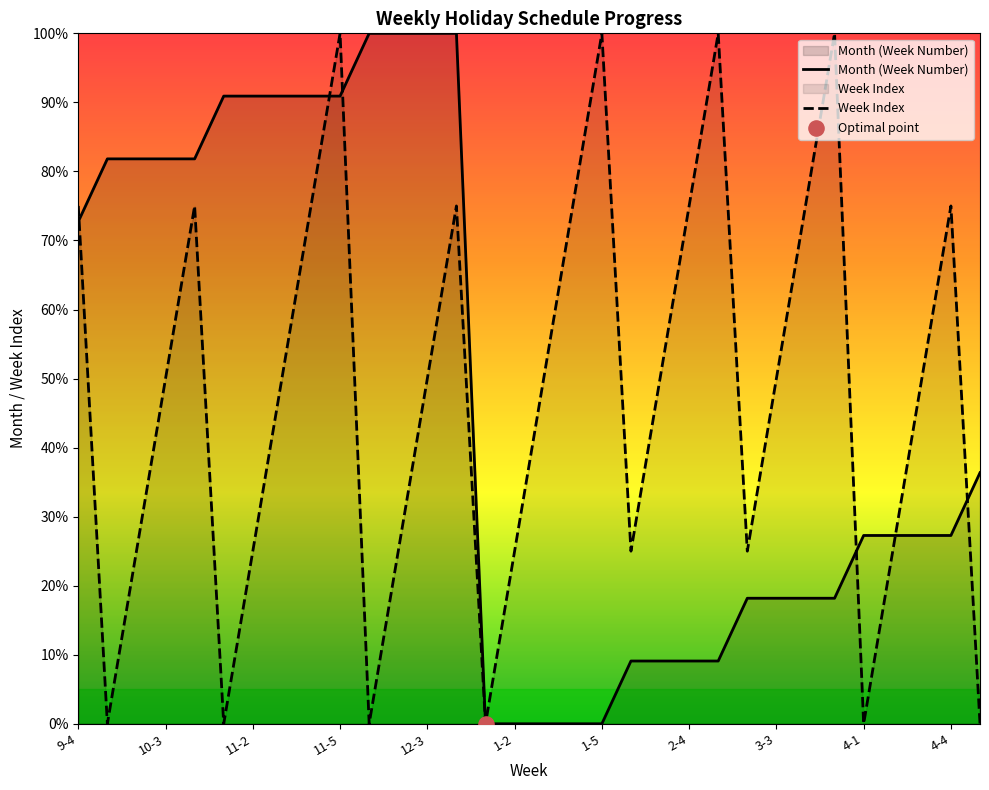

At how many categories does at least one series exceed 83?

12